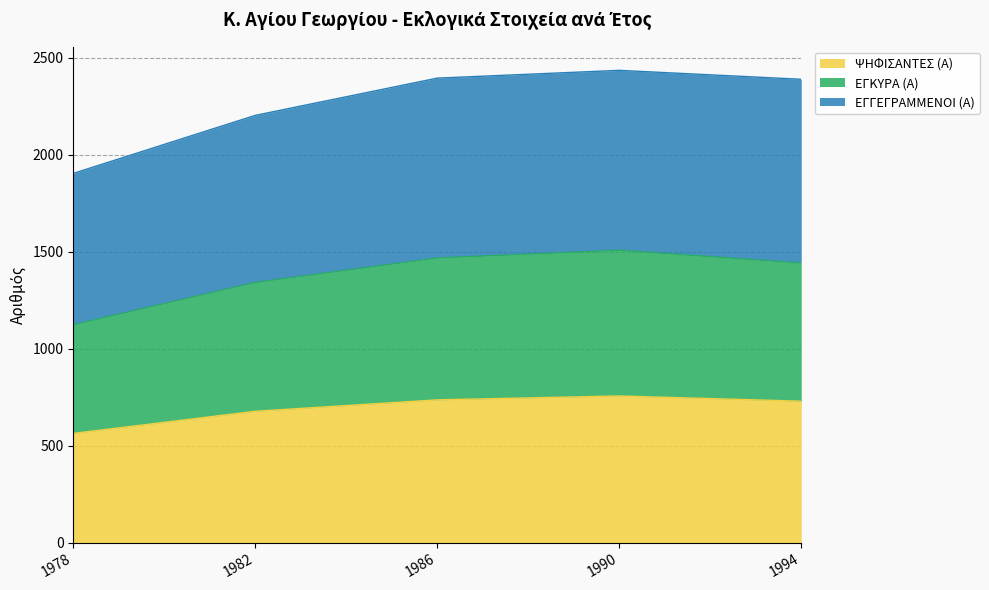

How many lines are shown in the chart?

3